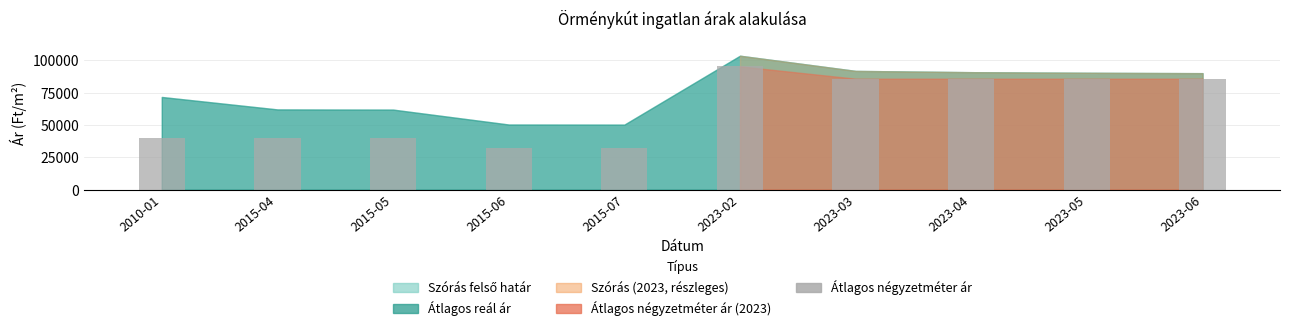

At which category does the chart reach its peak across all series?

2023-02